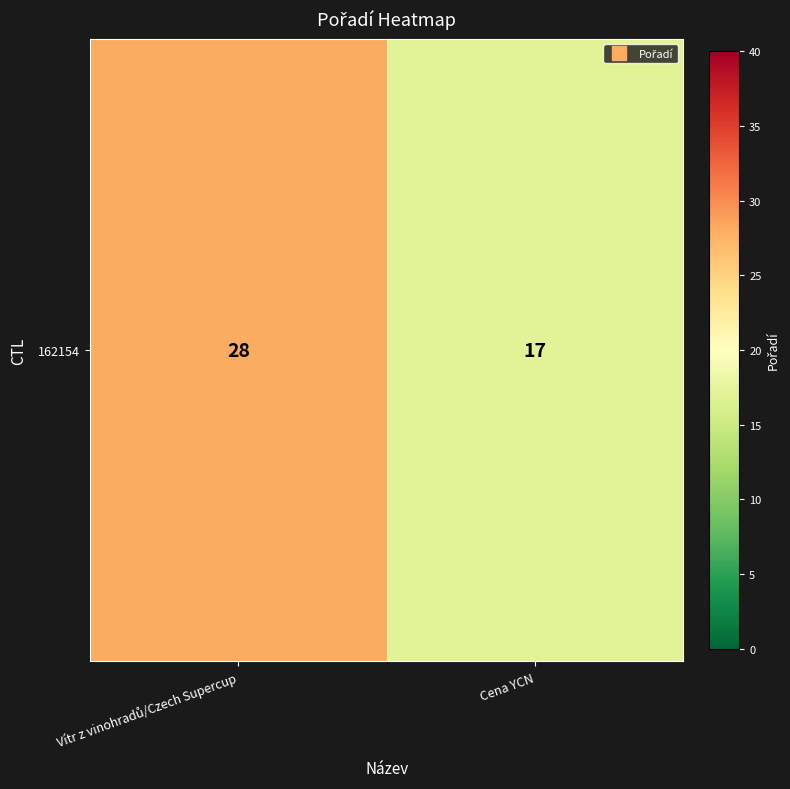

Reading left to right, extract all data points from this chart.

Vítr z vinohradů/Czech Supercup=28	Cena YCN=17